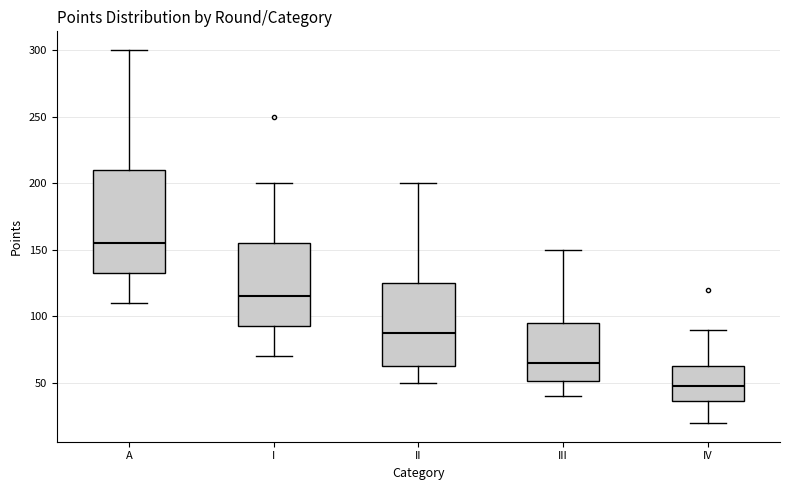

Reading left to right, read every box against the y-axis: the position of its median line, the range the box covers, and the ends of its whiskers. The values are not printed on the chart, so give them approximately, as read against the axis.

A: median 155, box 135 to 210, whiskers 110 to 300
I: median 115, box 95 to 155, whiskers 70 to 200
II: median 90, box 65 to 125, whiskers 50 to 200
III: median 65, box 50 to 95, whiskers 40 to 150
IV: median 50, box 35 to 65, whiskers 20 to 90